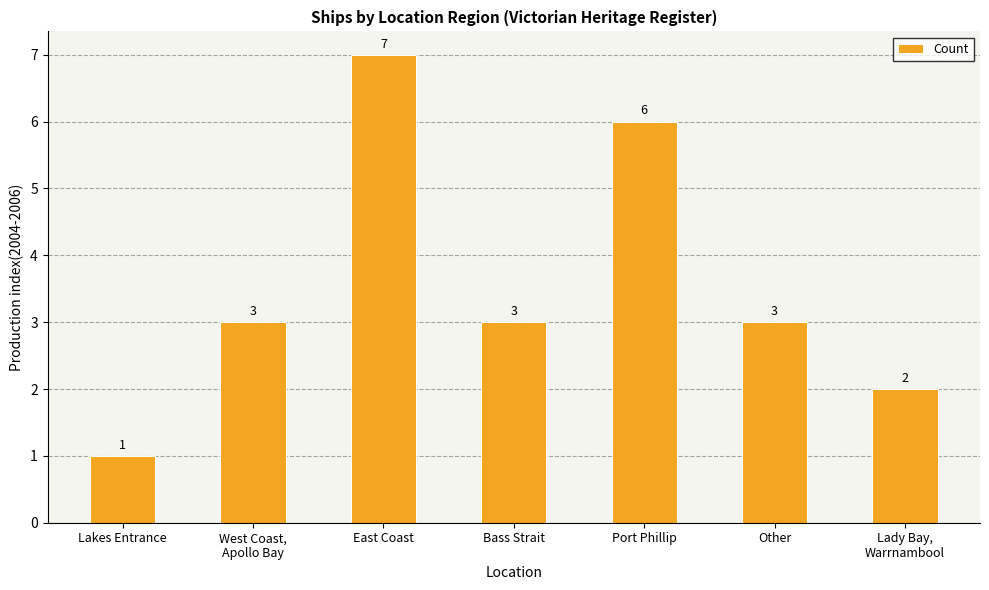

What is the approximate value at Port Phillip?

6